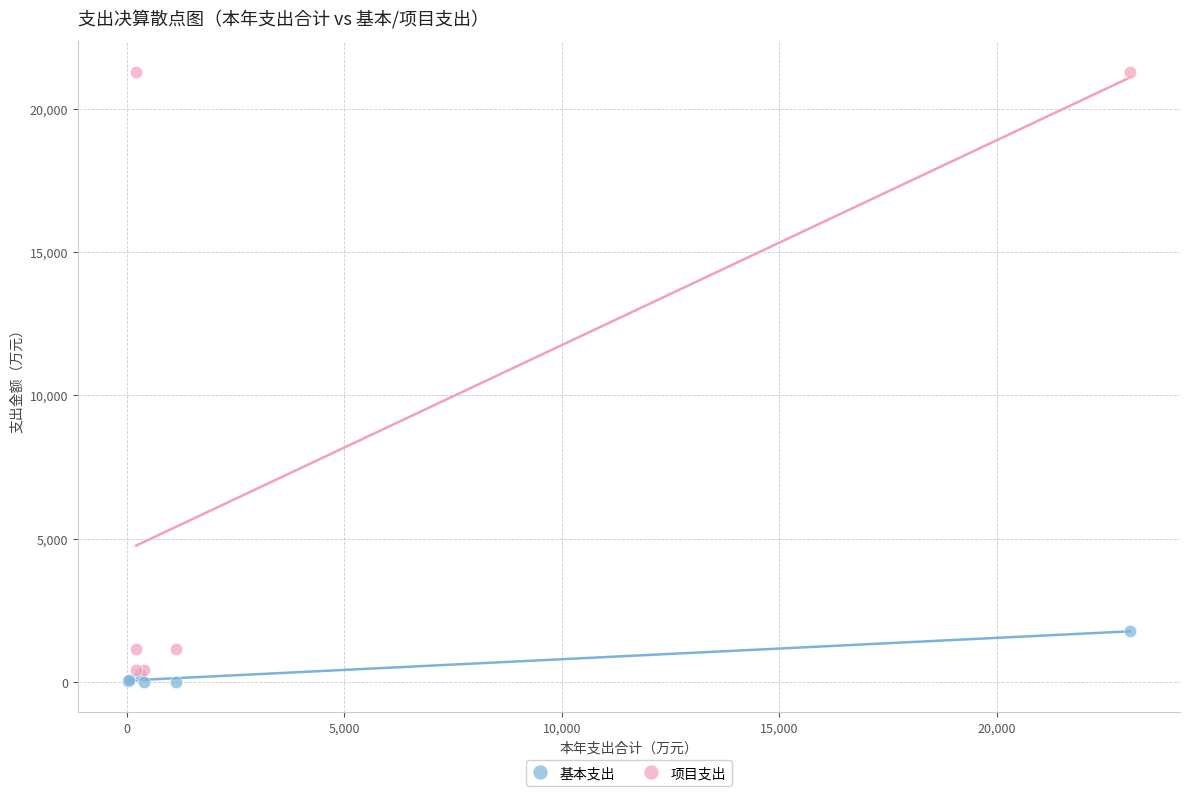

Which series reaches the maximum Y coordinate?

项目支出